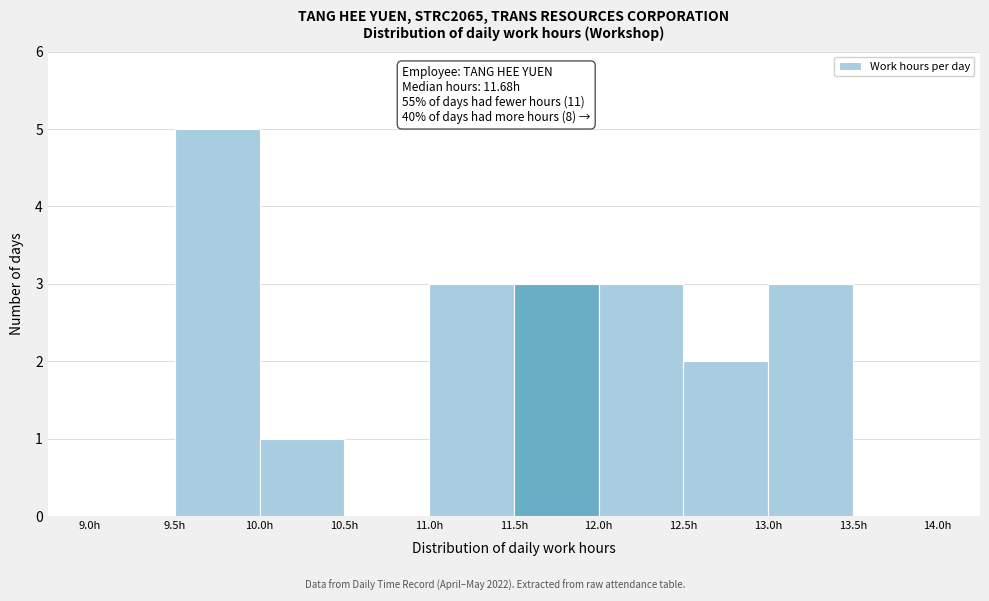

Which range on the x-axis has the tallest bar?

9.5 to 10.0